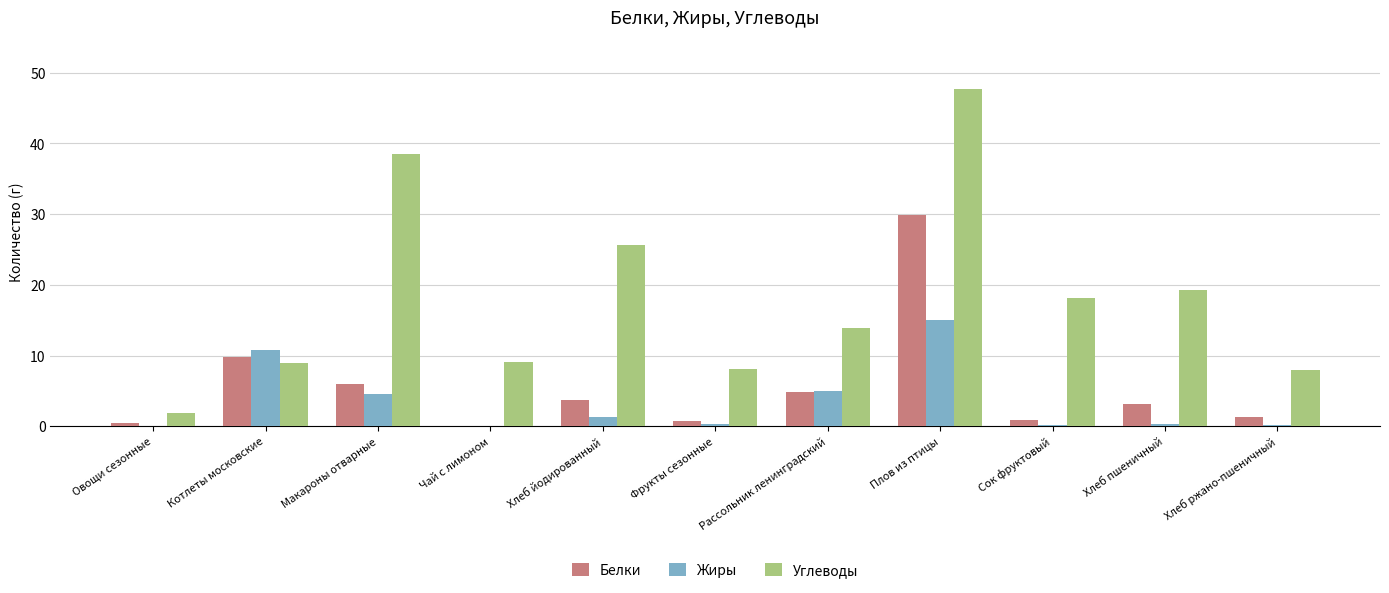

Which series changed the most between Рассольник ленинградский and Хлеб ржано-пшеничный?

Углеводы